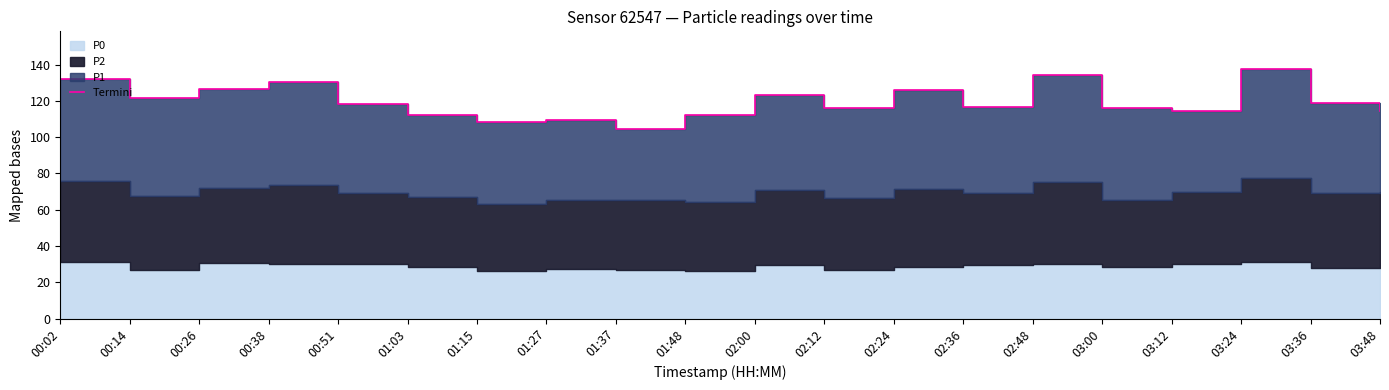

What is the label of the 6th point from the right?

02:48